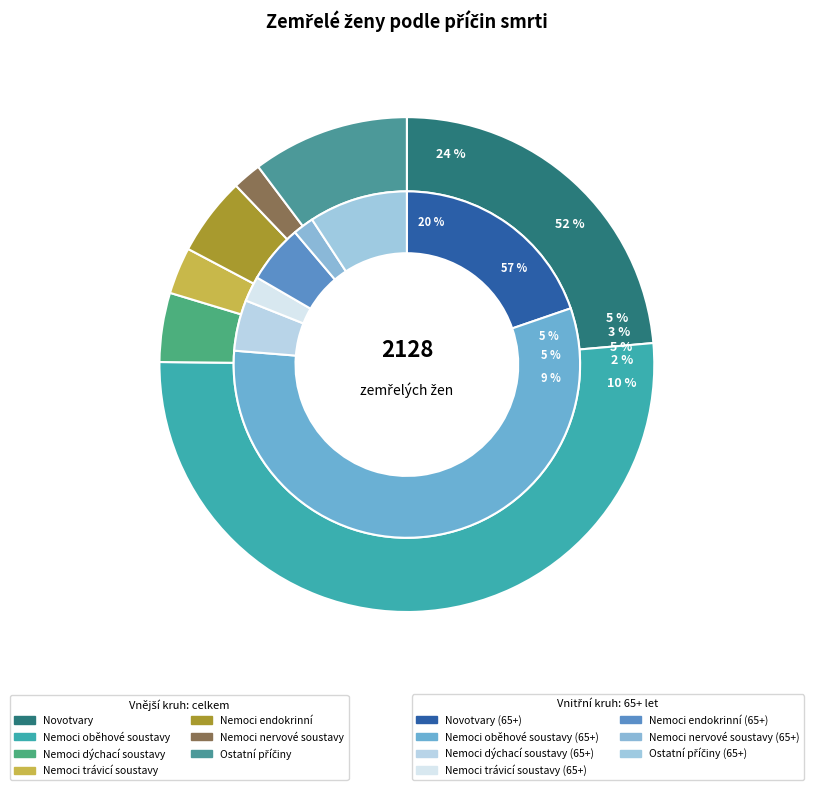

What portion of the pie excludes Nemoci nervové soustavy?

98.1%